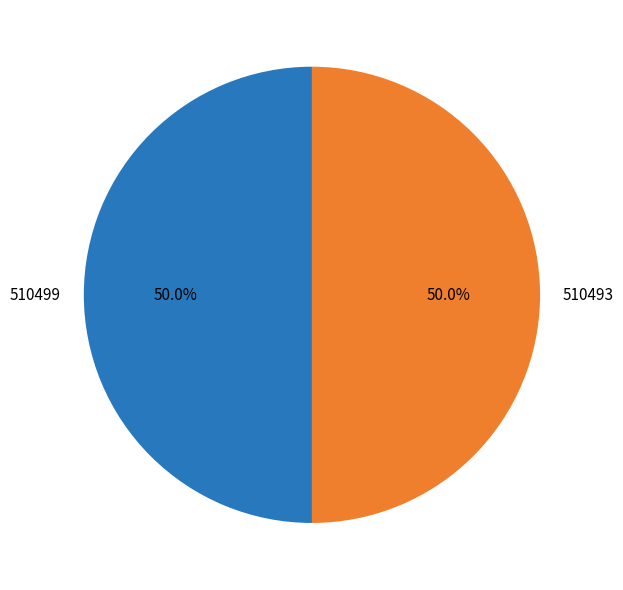

To the nearest percent, what percentage of the pie is 510493?

50%